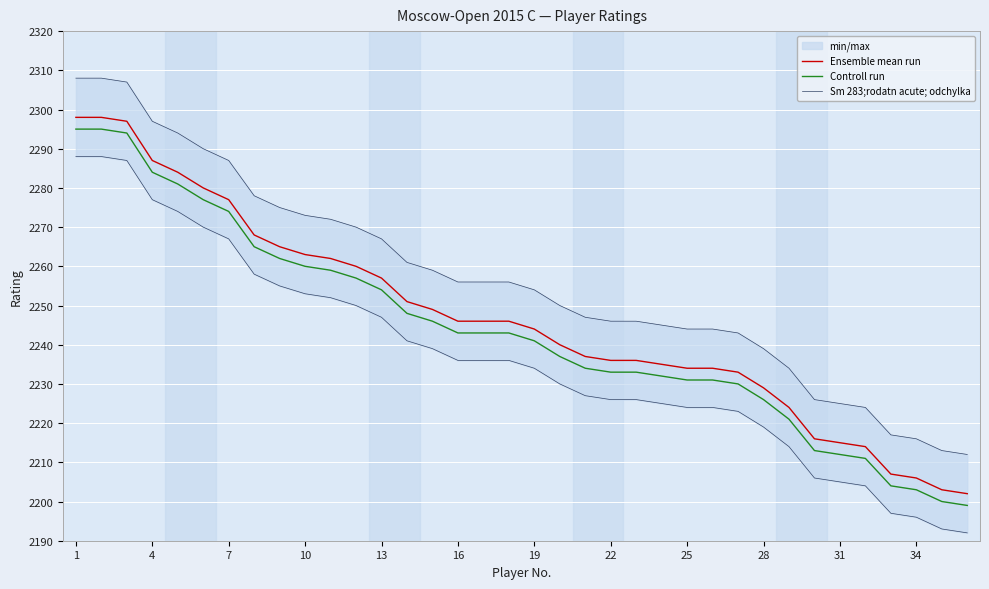

The value of Ensemble mean run at 1 is 3612. True or false?

False